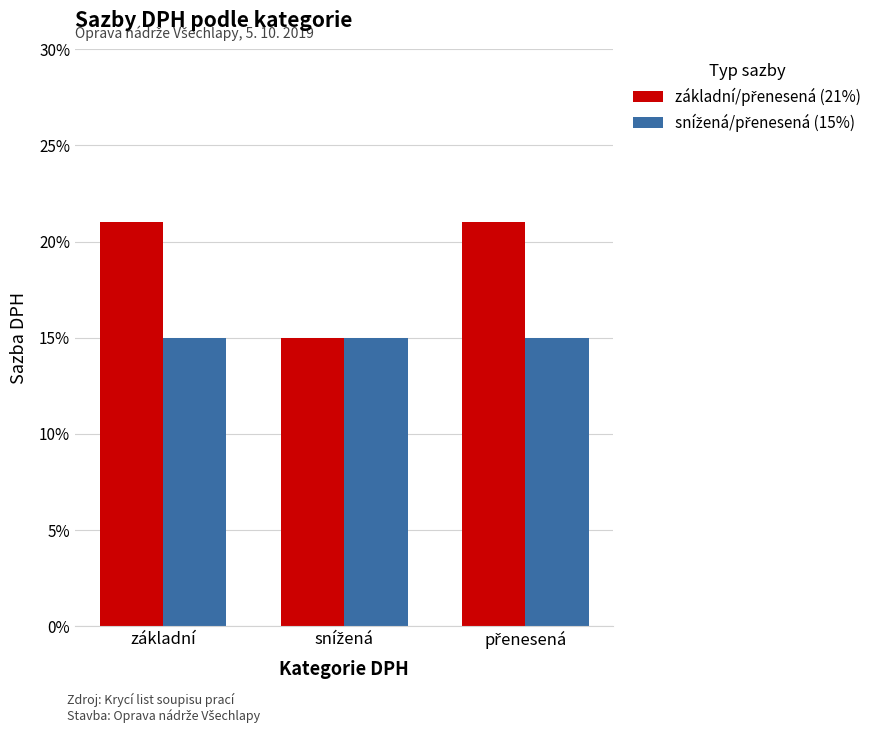

Between přenesená and základní, which is larger?

přenesená